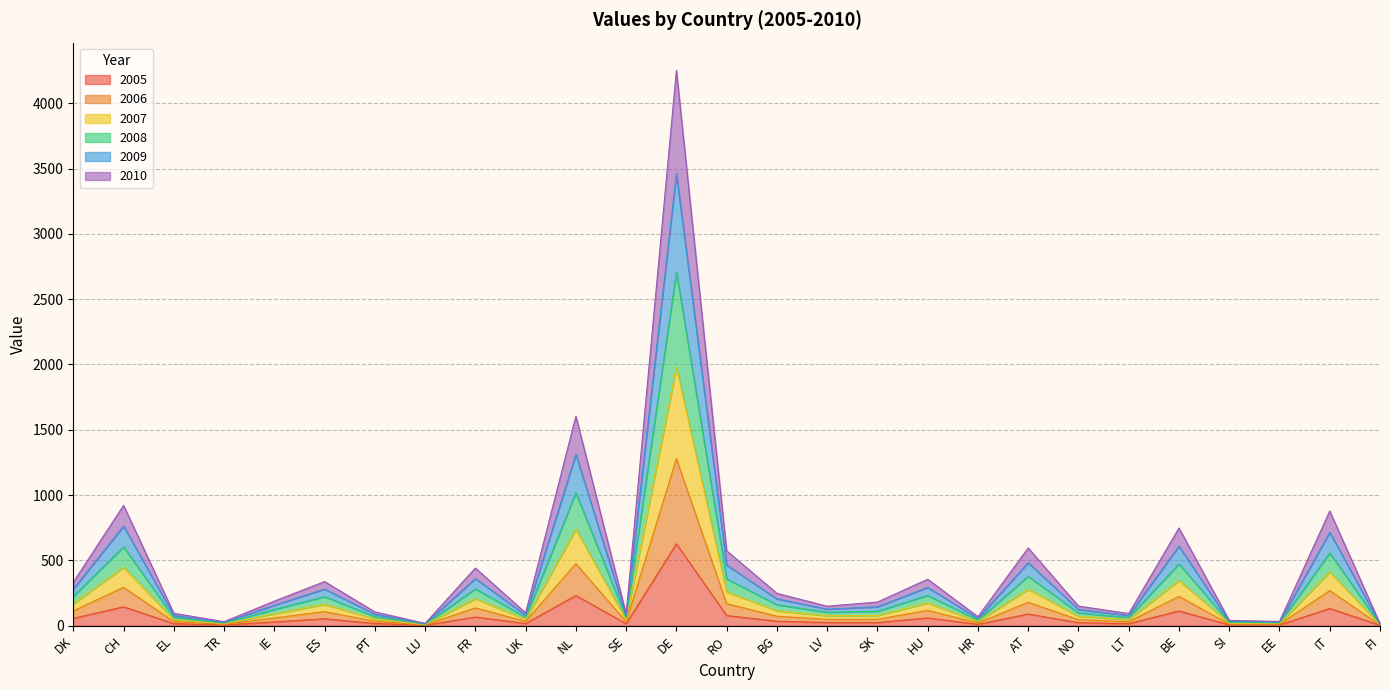

Where is the first local minimum for 2006?

TR